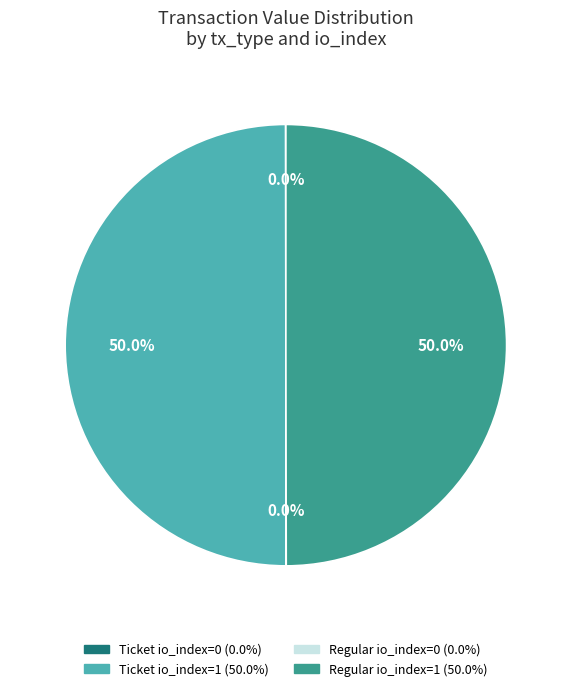

What portion of the pie excludes Ticket io_index=1?

50.0%